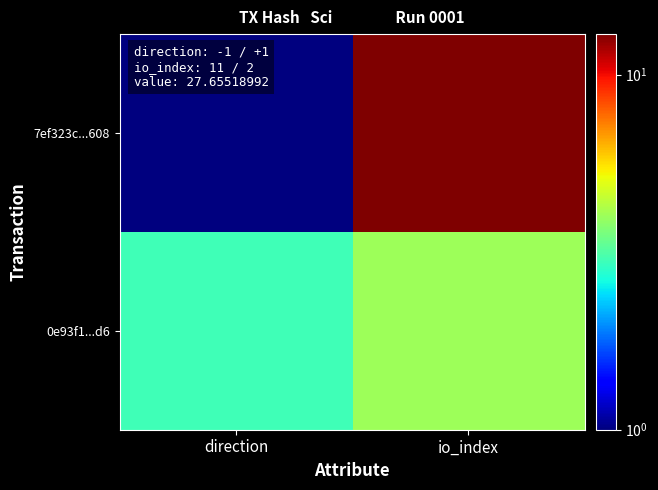

Reading left to right, what are all the values shown in this chart?

7ef323c...608: direction=1	io_index=13
0e93f1...d6: direction=3	io_index=4